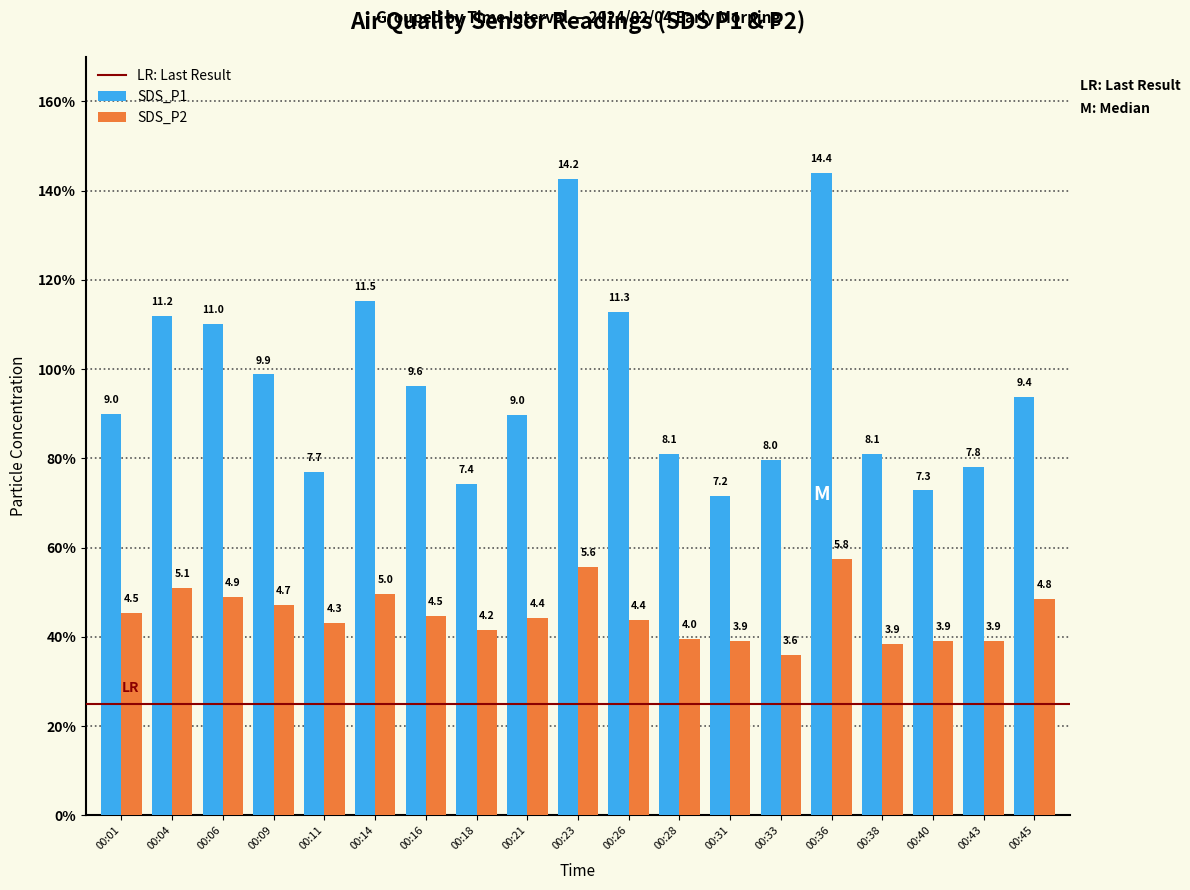

Which has a higher value, 00:18 or 00:36?

00:36